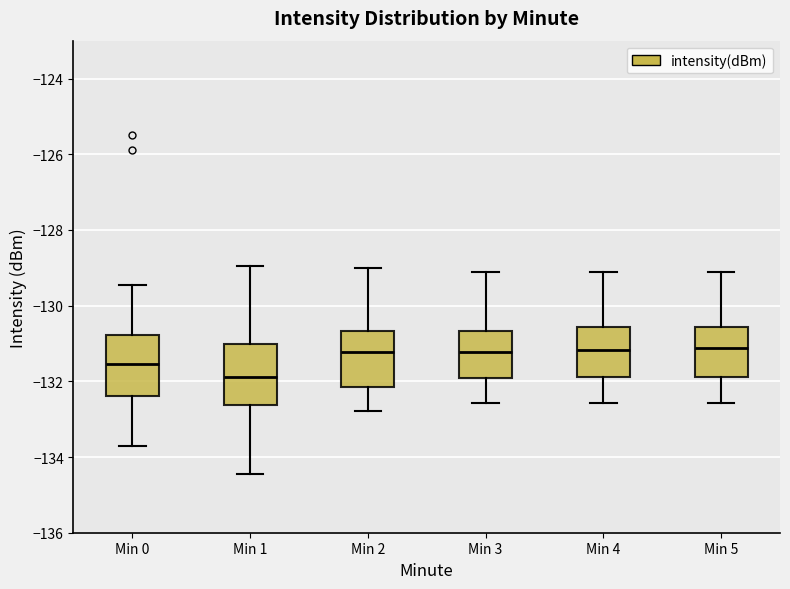

Reading left to right, transcribe this box plot: for each box, give where its median line is, the range the box spans, and where its two whiskers end, as read against the y-axis. The values are not printed on the chart, so give them approximately, as read against the axis.

Min 0: median -131.6, box -132.4 to -130.8, whiskers -133.8 to -129.4
Min 1: median -131.8, box -132.6 to -131.0, whiskers -134.4 to -129.0
Min 2: median -131.2, box -132.2 to -130.6, whiskers -132.8 to -129.0
Min 3: median -131.2, box -132.0 to -130.6, whiskers -132.6 to -129.2
Min 4: median -131.2, box -131.8 to -130.6, whiskers -132.6 to -129.2
Min 5: median -131.2, box -131.8 to -130.6, whiskers -132.6 to -129.2